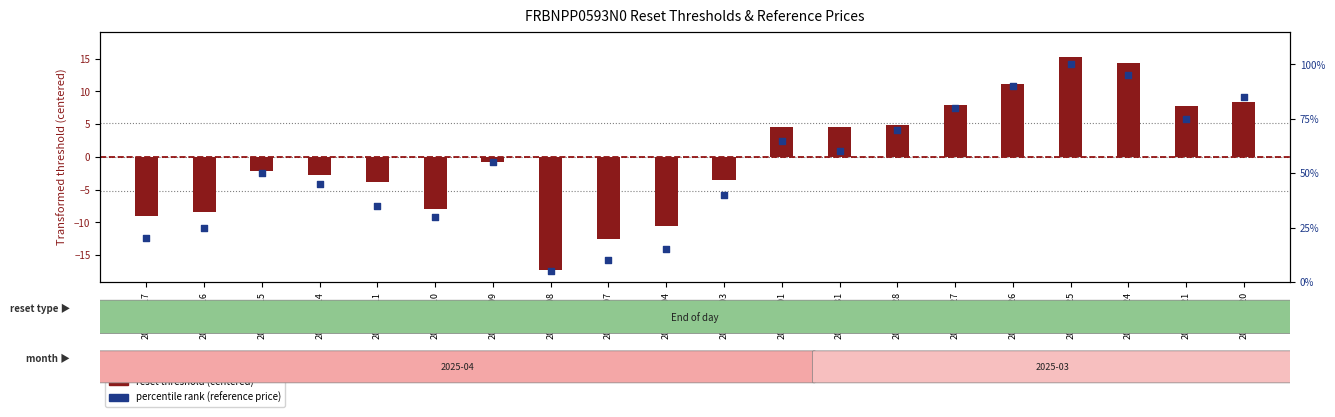

Is the value of reset threshold (centered) at 2025-04-03 greater than the value of percentile rank (reference price) at 2025-04-09?

No